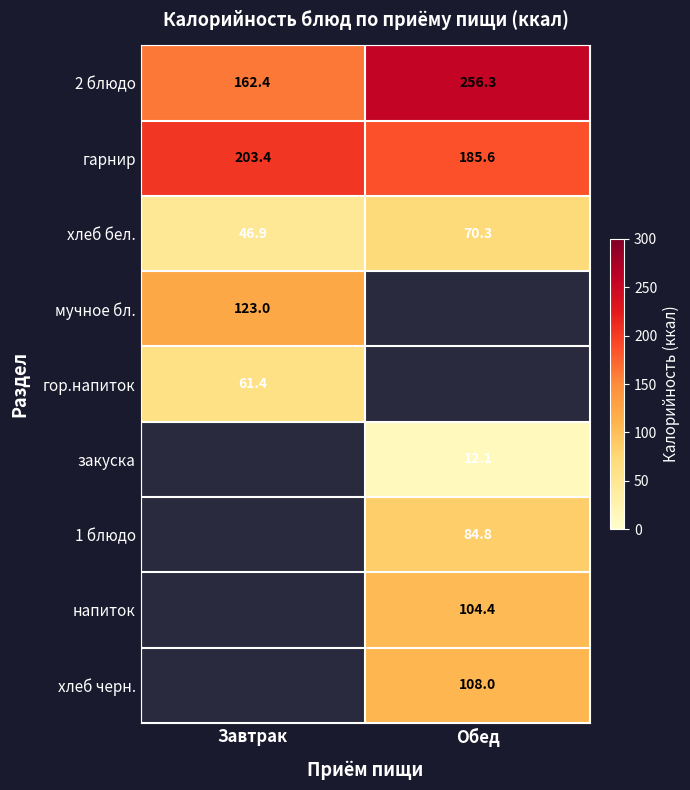

True or false: гарнир has a value of 274.2 at Завтрак.

False